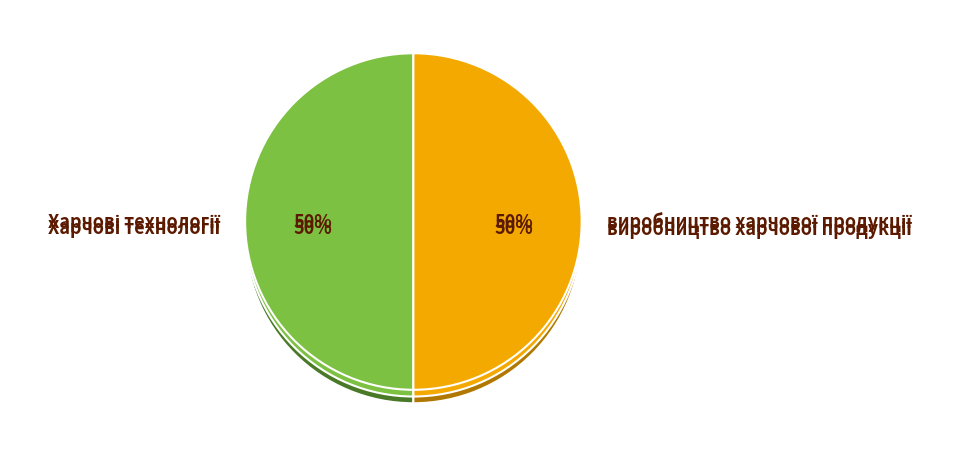

Count the number of slices in the pie.

2